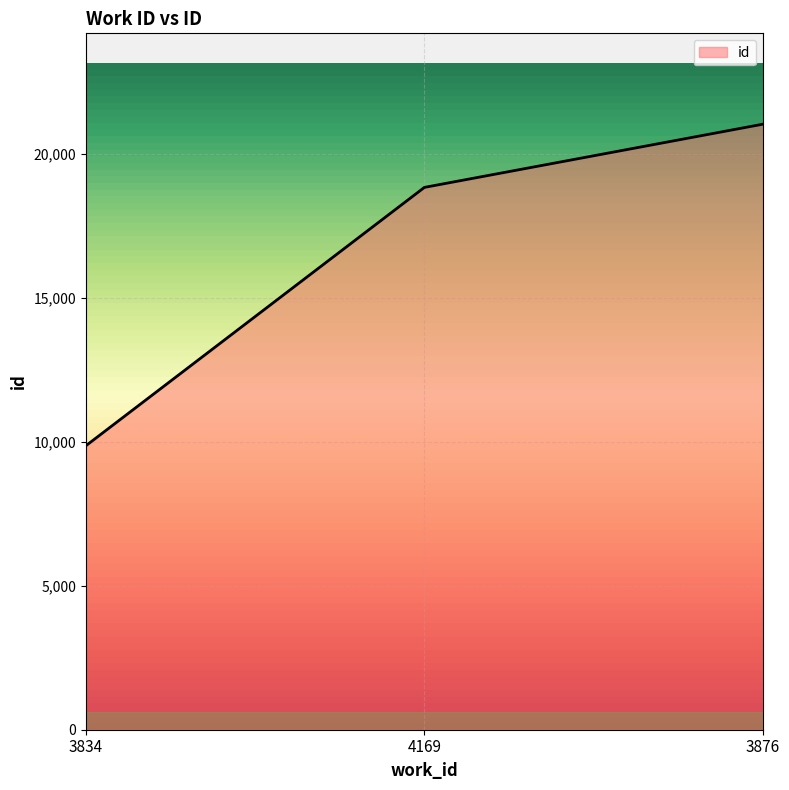

True or false: the data shows 4577 at 3834.

False